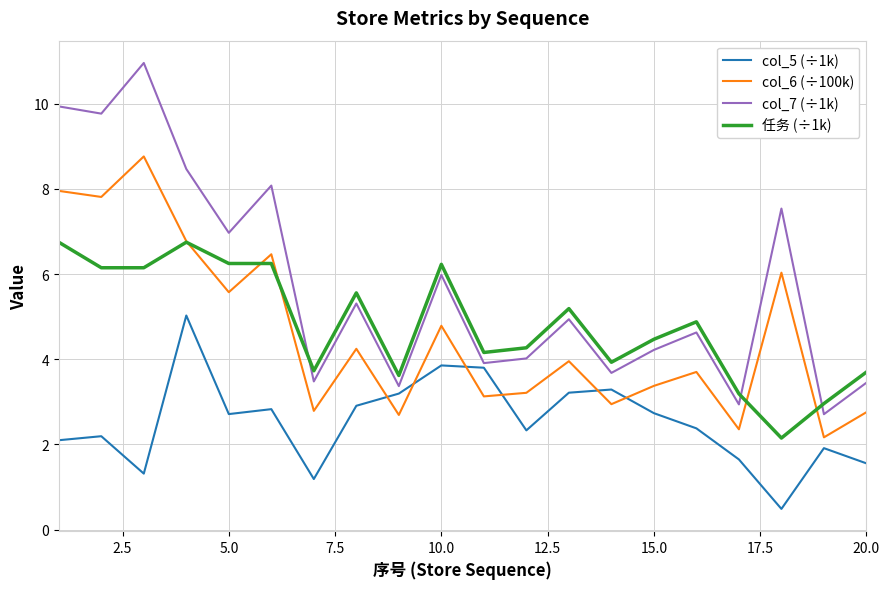

Which series has the widest spread of values?

col_7 (÷1k)